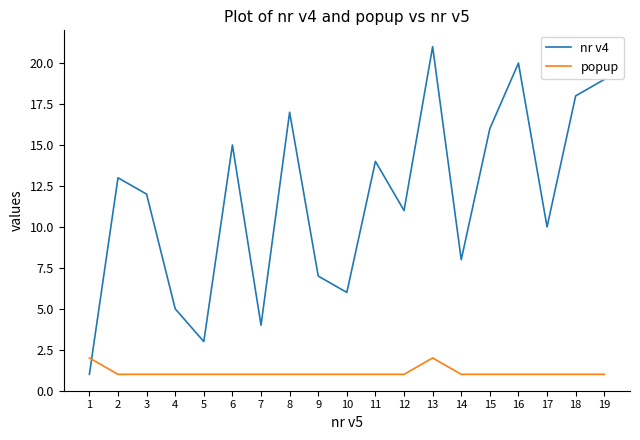

Read the popup value at 16.

1